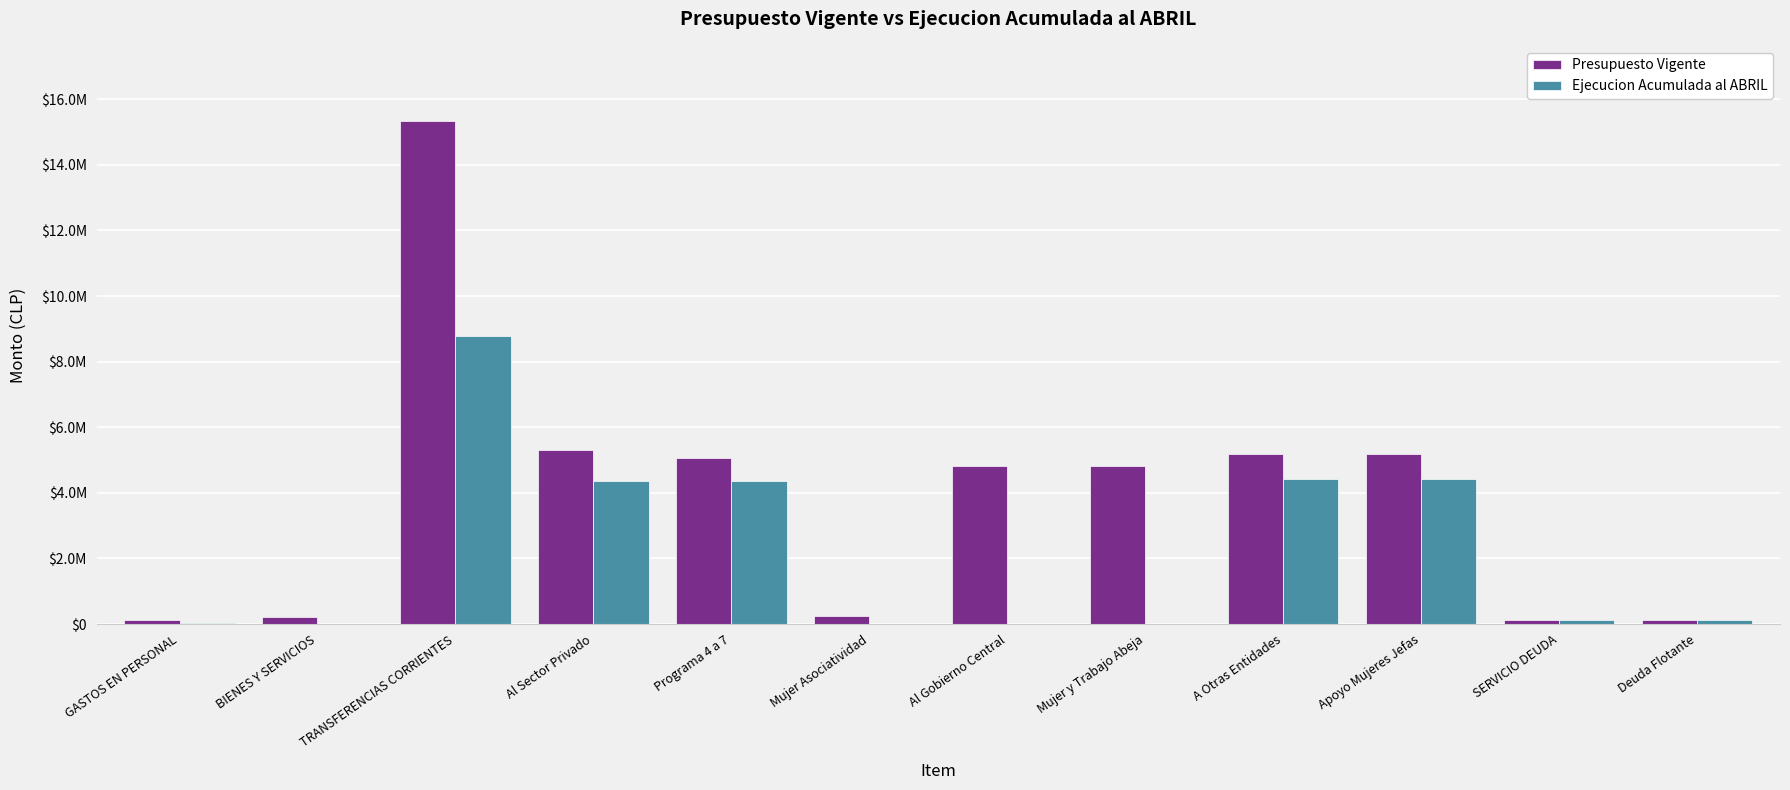

True or false: Presupuesto Vigente has a value of 5064187 at Programa 4 a 7.

True